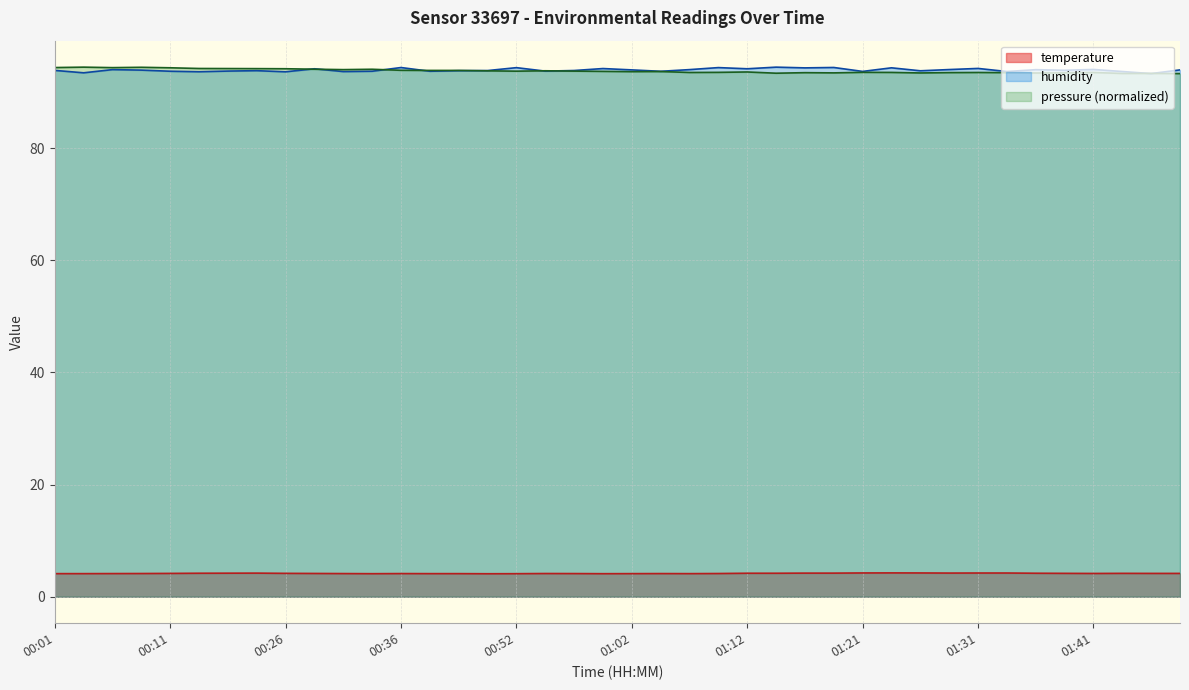

True or false: temperature and humidity intersect in this chart.

False